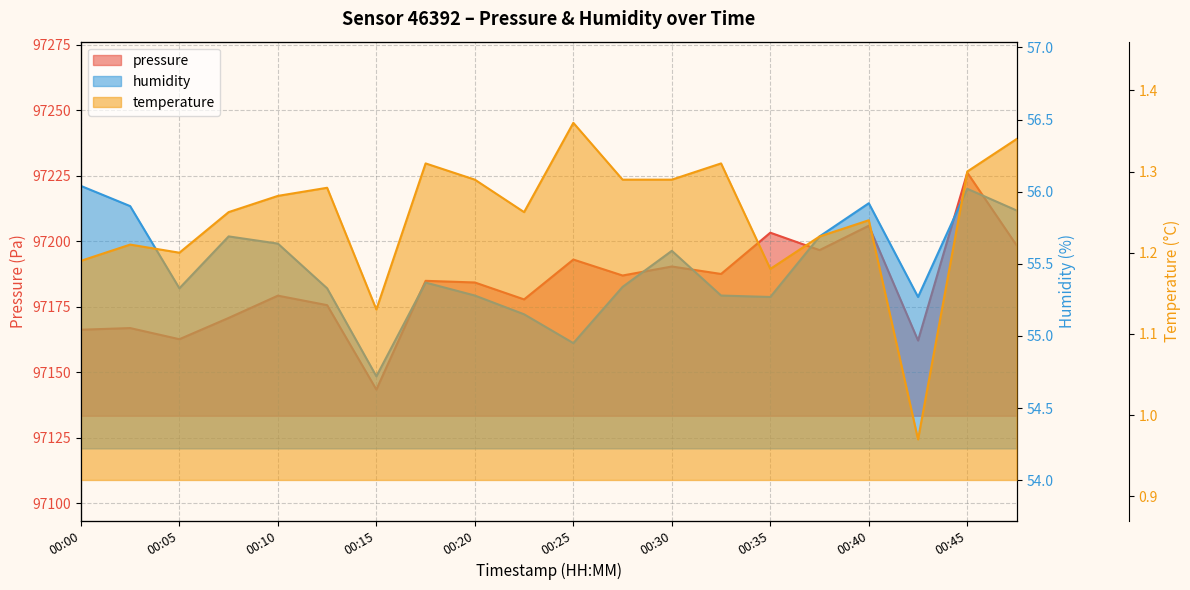

Does the chart display data point markers on the line(s)?

No